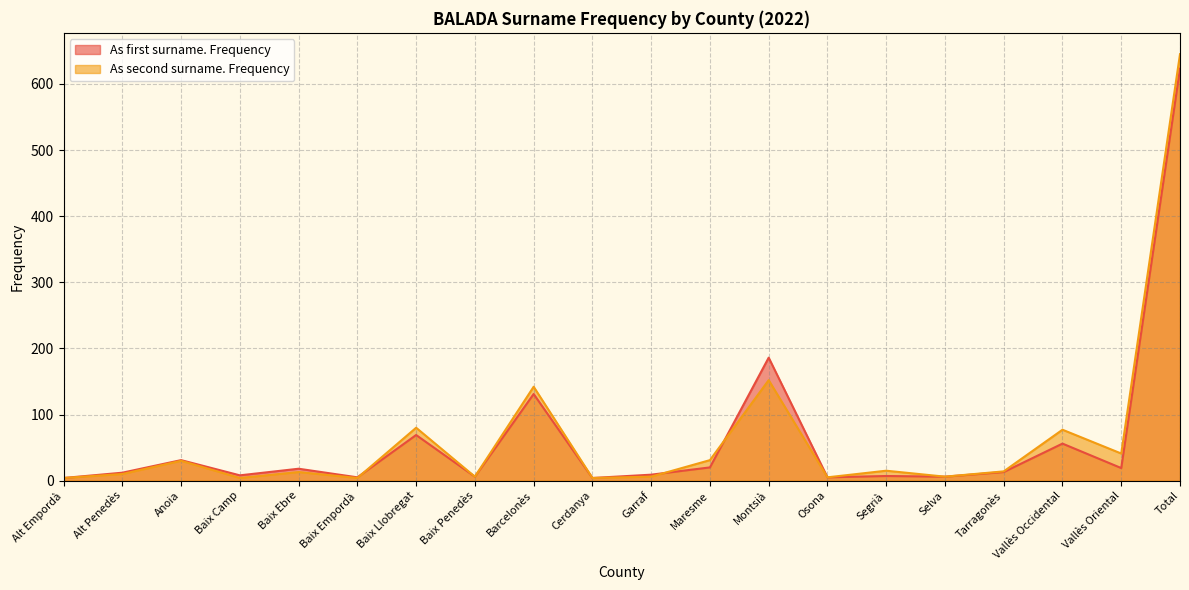

Which series has the largest total across all categories?

As second surname. Frequency